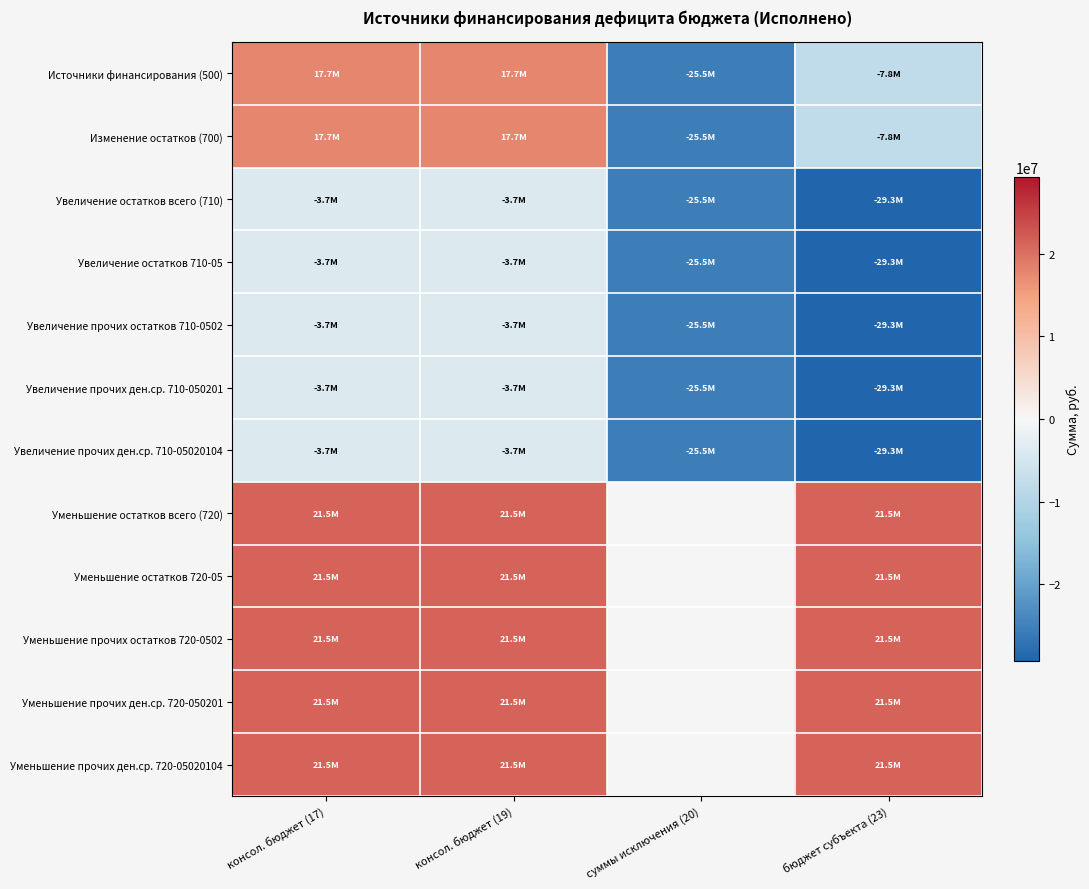

Is it true that Уменьшение прочих ден.ср. 720-050201 equals 8891278.3 at консол. бюджет (17)?

False